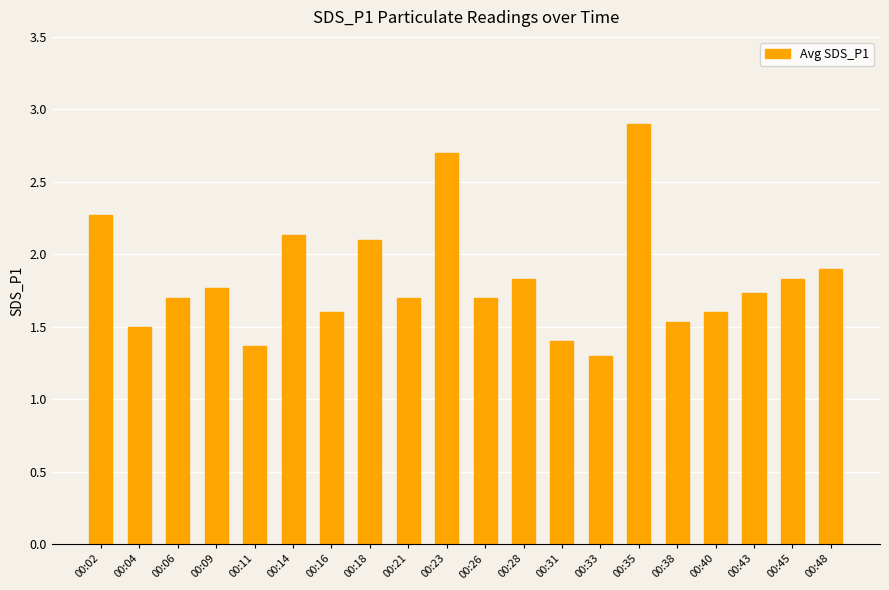

What is the value of the 6th bar from the left?

2.1